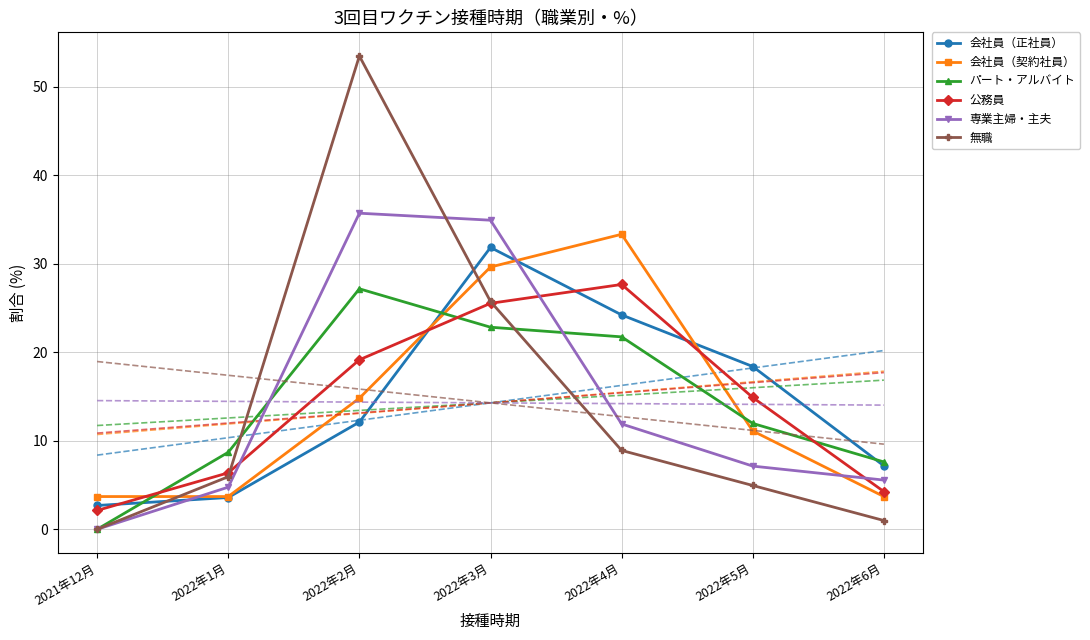

What is the sum of the 無職 values at 2022年3月 and 2022年4月?

34.6